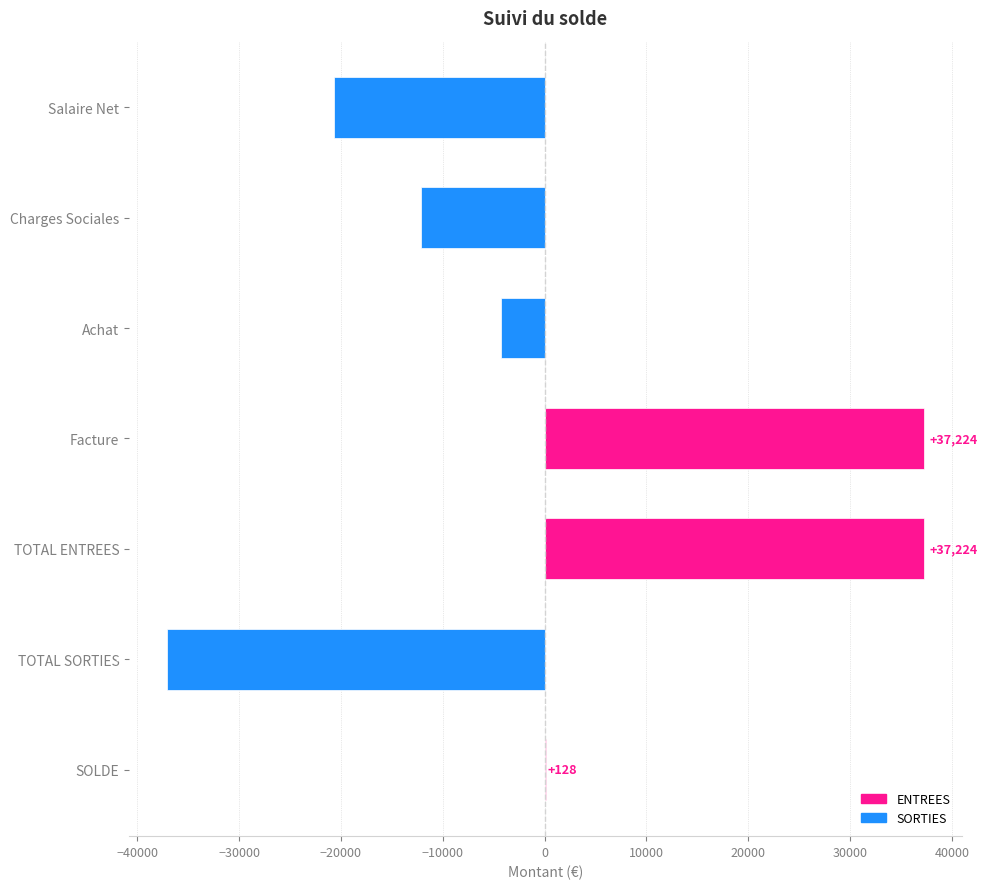

Which has a higher value, Facture or SOLDE?

Facture